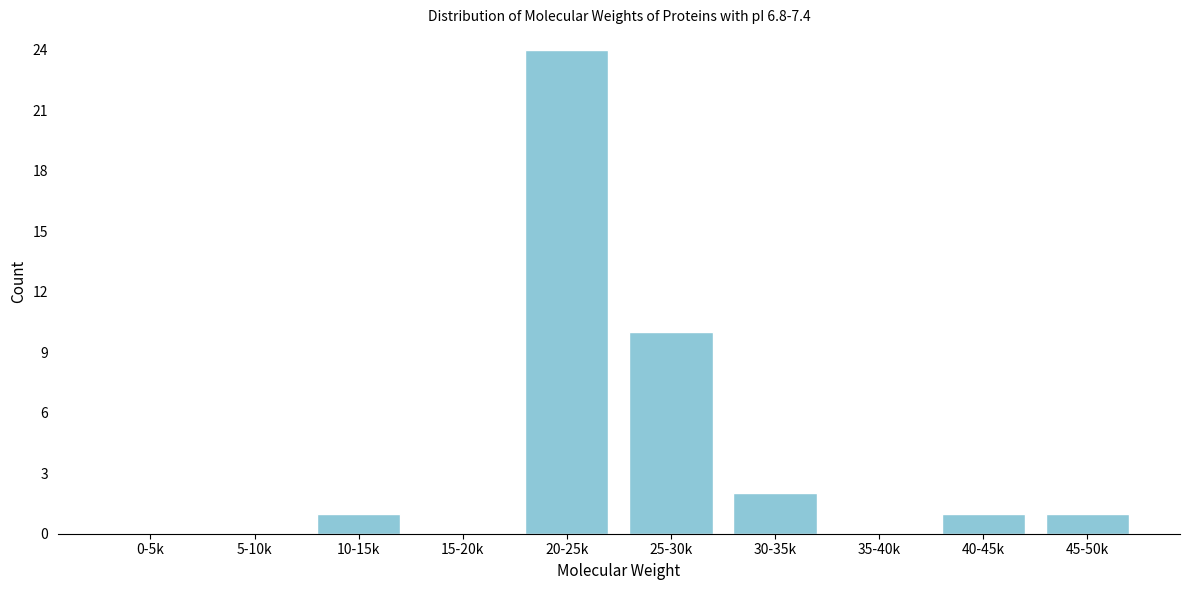

Reading left to right, transcribe all the data shown in this chart.

0-5k=0	5-10k=0	10-15k=1	15-20k=0	20-25k=24	25-30k=10	30-35k=2	35-40k=0	40-45k=1	45-50k=1